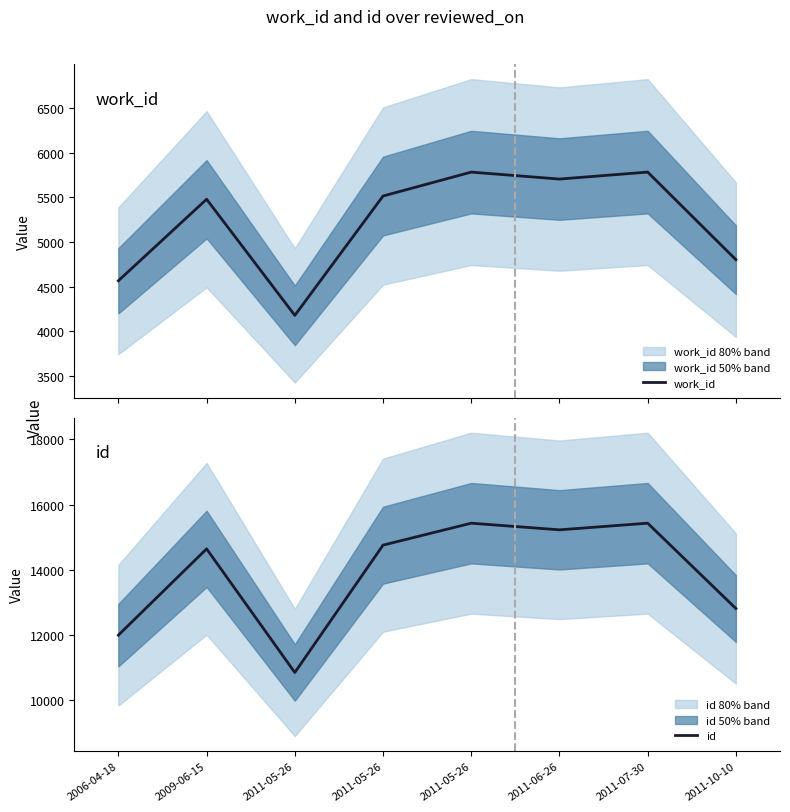

True or false: id and work_id cross at least once.

False